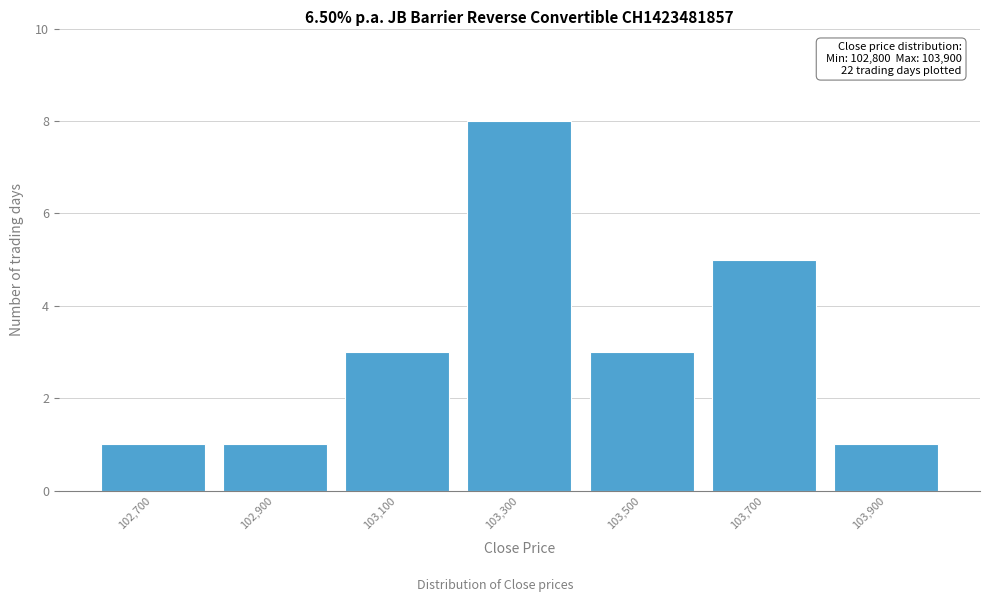

Reading left to right, list all the values displayed in this chart.

1	1	3	8	3	5	1